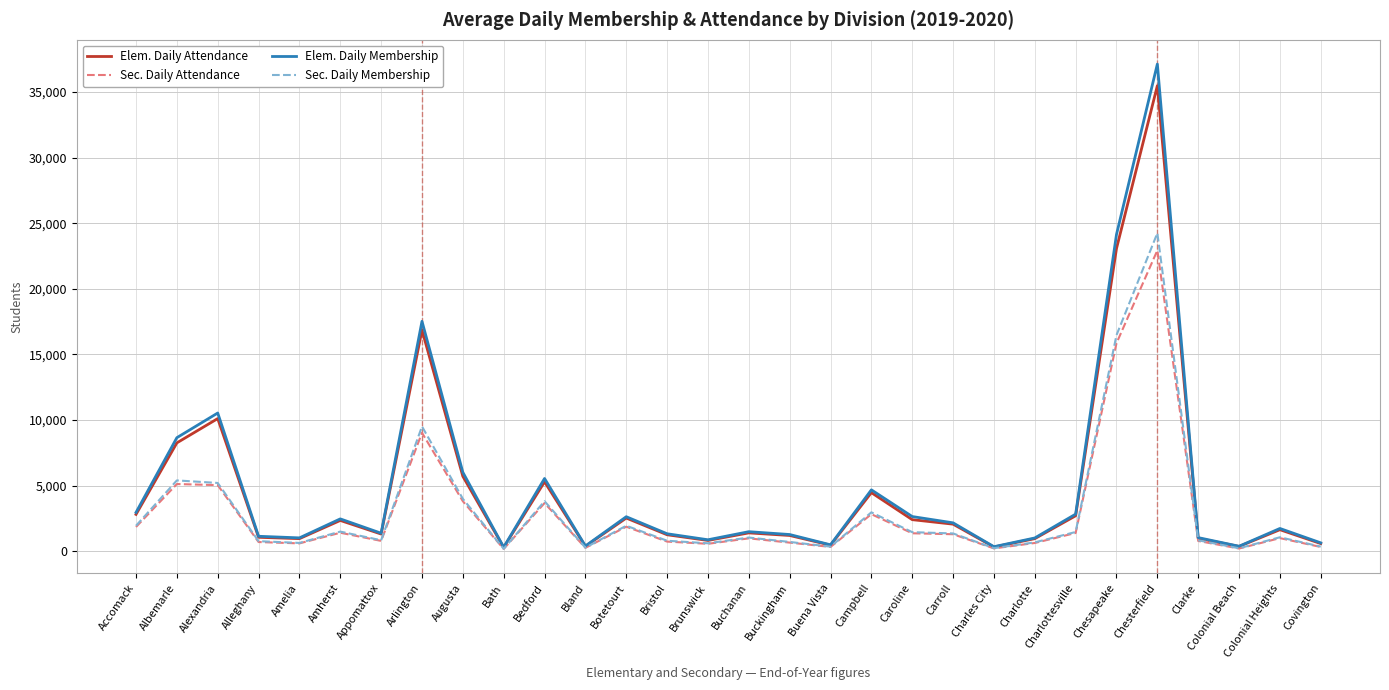

At which label does Sec. Daily Attendance first exceed 1004?

Accomack